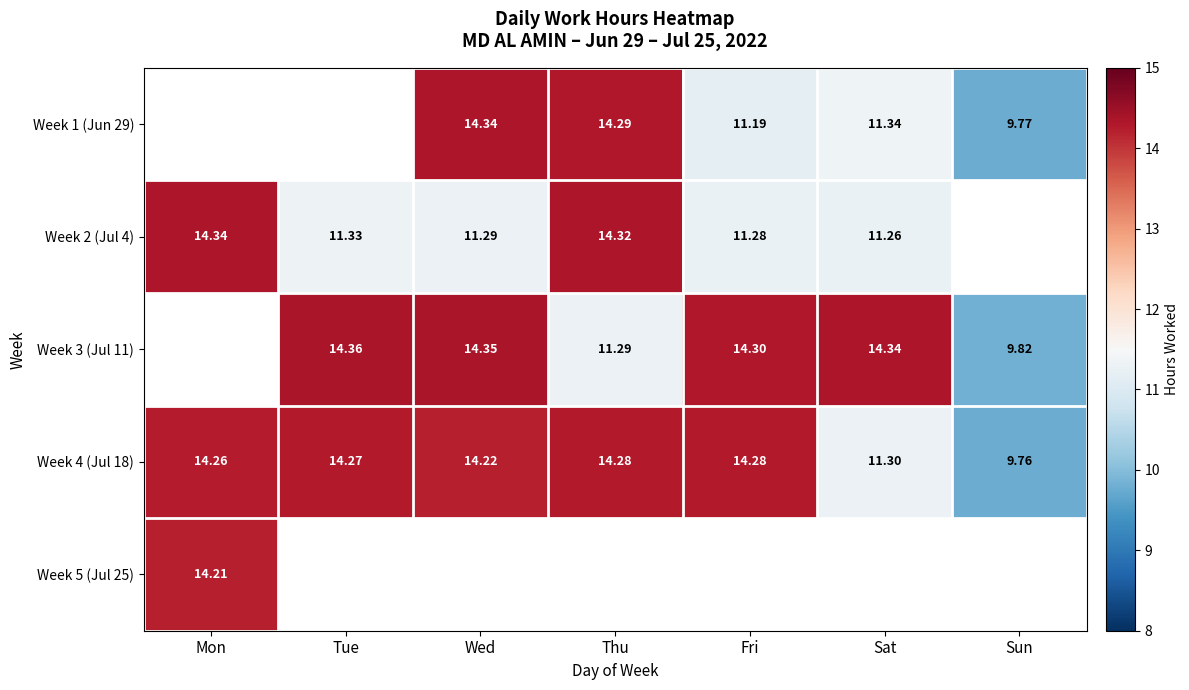

Is the value of Week 2 (Jul 4) at Tue greater than the value of Week 1 (Jun 29) at Wed?

No